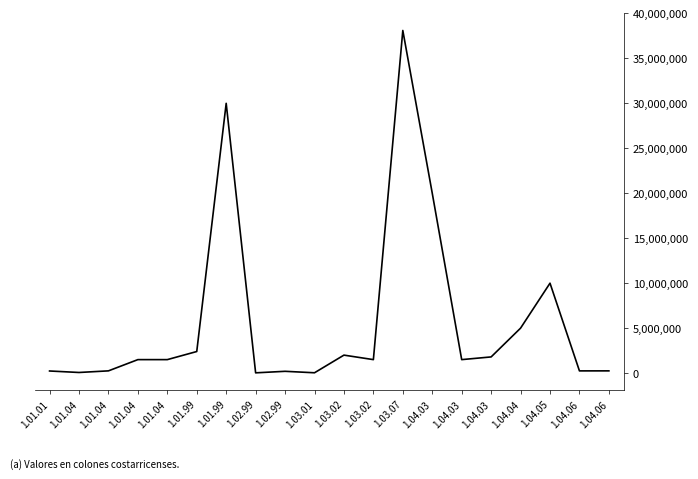

Is this an area chart (filled region under the line)?

No